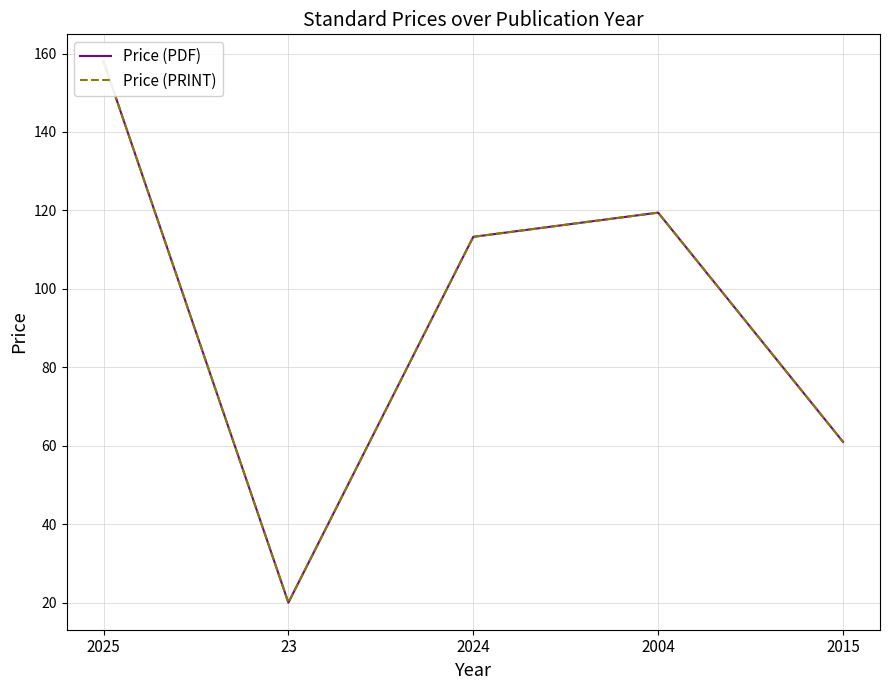

Reading right to left, transcribe all the data shown in this chart.

Price (PDF): 2015=61.0	2004=119.4	2024=113.3	23=20.0	2025=158.0
Price (PRINT): 2015=61.0	2004=119.4	2024=113.3	23=20.0	2025=158.0